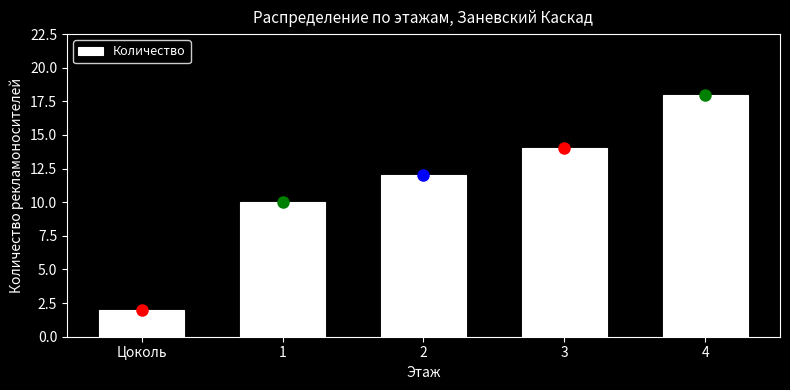

Reading left to right, what are all the values shown in this chart?

2	10	12	14	18